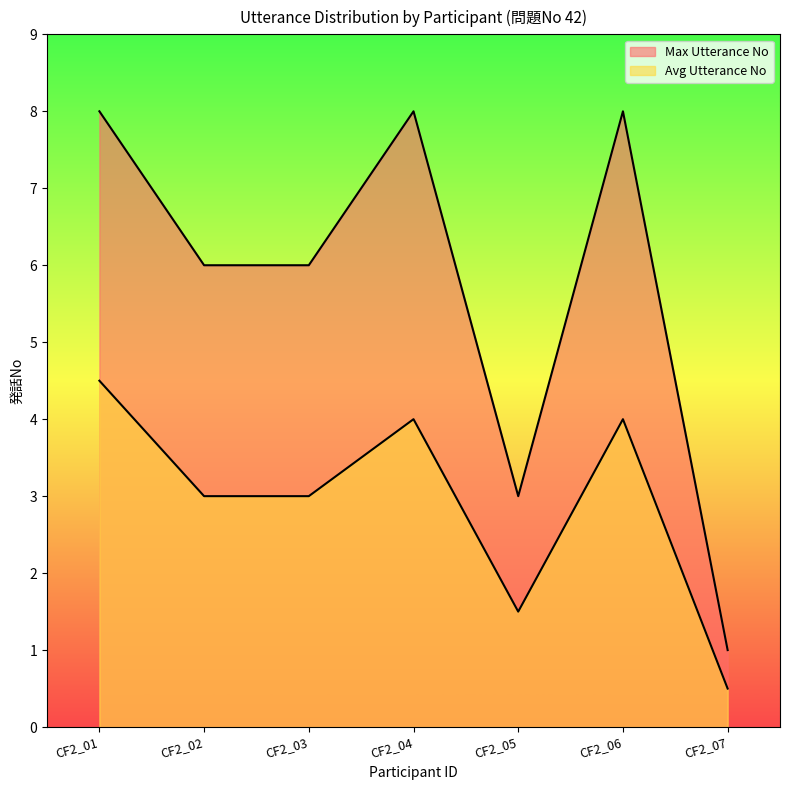

Is the value of Avg Utterance No at CF2_01 greater than the value of Max Utterance No at CF2_01?

No